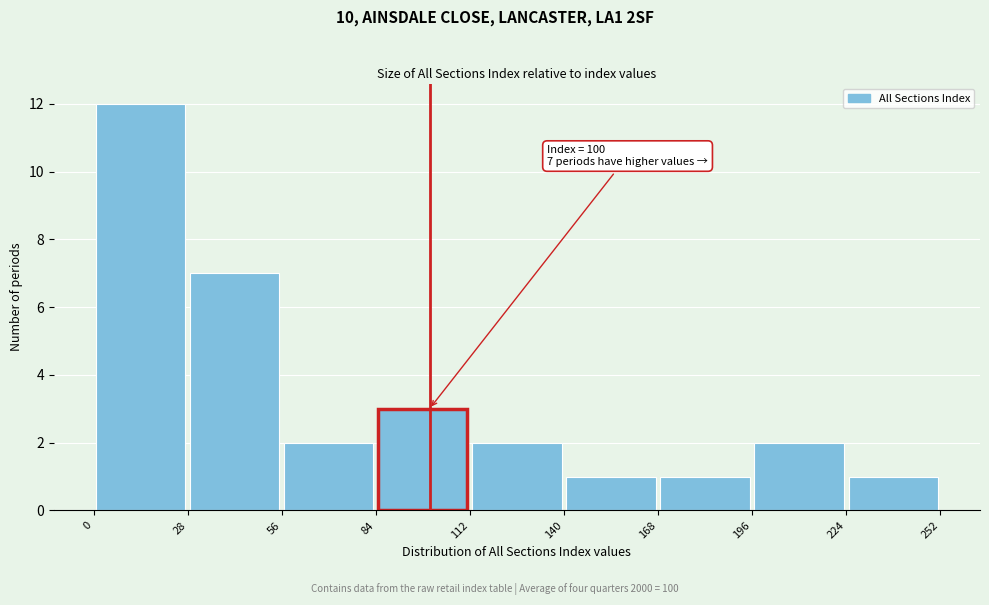

Which range on the x-axis has the tallest bar?

0 to 28